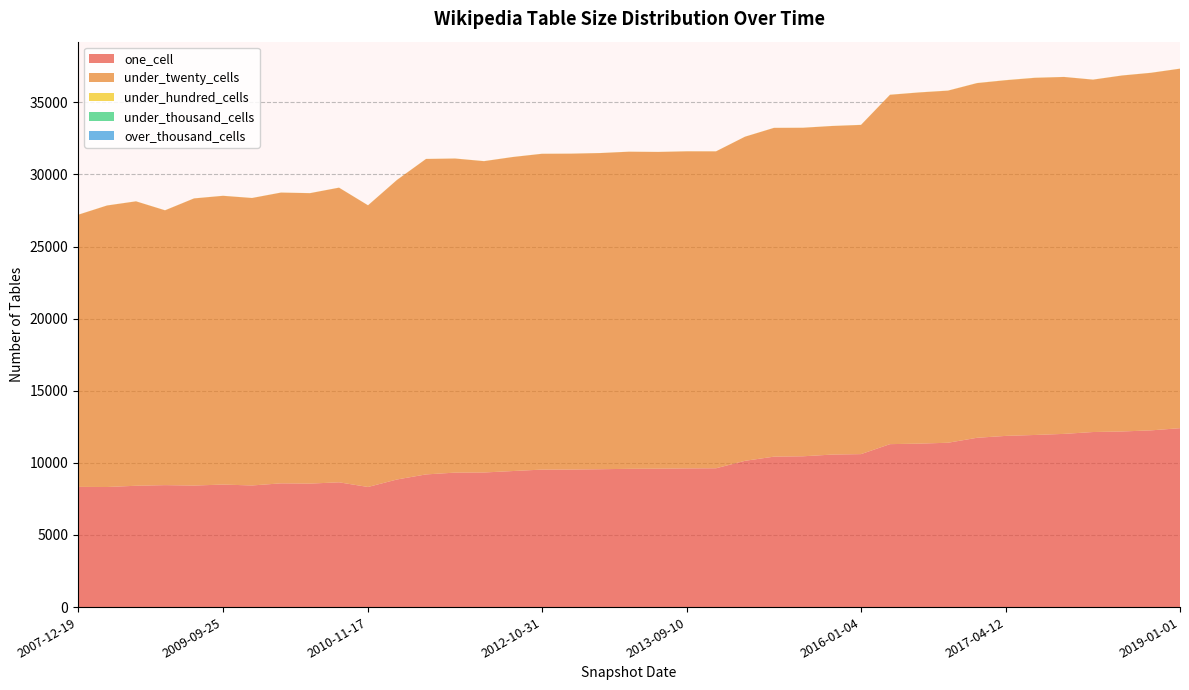

Reading right to left, what are all the values shown in this chart?

one_cell: 2019-01-01=12405	2018-09-28=12253	2018-04-09=12176	2017-12-22=12138	2017-10-12=12009	2017-07-24=11934	2017-04-12=11871	2016-12-27=11738	2016-10-07=11395	2016-07-04=11333	2016-04-05=11298	2016-01-04=10606	2015-10-01=10574	2015-07-03=10456	2015-04-09=10431	2014-09-08=10142	2013-07-09=9625	2013-09-10=9616	2013-05-21=9596	2013-12-20=9586	2013-02-20=9559	2012-12-11=9537	2012-10-31=9533	2012-07-13=9434	2012-03-26=9332	2012-01-18=9323	2011-09-05=9199	2011-06-10=8848	2010-11-17=8328	2010-07-26=8651	2010-04-01=8563	2009-12-16=8580	2009-06-17=8433	2009-09-25=8496	2009-04-06=8426	2008-04-01=8456	2008-10-10=8412	2008-06-27=8326	2007-12-19=8335
under_twenty_cells: 2019-01-01=24925	2018-09-28=24790	2018-04-09=24680	2017-12-22=24432	2017-10-12=24747	2017-07-24=24762	2017-04-12=24660	2016-12-27=24591	2016-10-07=24412	2016-07-04=24348	2016-04-05=24222	2016-01-04=22825	2015-10-01=22782	2015-07-03=22778	2015-04-09=22795	2014-09-08=22471	2013-07-09=21972	2013-09-10=21984	2013-05-21=21961	2013-12-20=21987	2013-02-20=21920	2012-12-11=21901	2012-10-31=21896	2012-07-13=21773	2012-03-26=21586	2012-01-18=21777	2011-09-05=21872	2011-06-10=20769	2010-11-17=19528	2010-07-26=20429	2010-04-01=20136	2009-12-16=20159	2009-06-17=19930	2009-09-25=20019	2009-04-06=19908	2008-04-01=19054	2008-10-10=19720	2008-06-27=19517	2007-12-19=18863
under_hundred_cells: 2019-01-01=7	2018-09-28=7	2018-04-09=7	2017-12-22=6	2017-10-12=5	2017-07-24=10	2017-04-12=10	2016-12-27=9	2016-10-07=8	2016-07-04=8	2016-04-05=8	2016-01-04=8	2015-10-01=6	2015-07-03=6	2015-04-09=6	2014-09-08=6	2013-07-09=6	2013-09-10=6	2013-05-21=6	2013-12-20=6	2013-02-20=6	2012-12-11=6	2012-10-31=6	2012-07-13=6	2012-03-26=6	2012-01-18=6	2011-09-05=6	2011-06-10=6	2010-11-17=6	2010-07-26=6	2010-04-01=6	2009-12-16=6	2009-06-17=6	2009-09-25=6	2009-04-06=6	2008-04-01=6	2008-10-10=6	2008-06-27=6	2007-12-19=6
under_thousand_cells: 2019-01-01=0	2018-09-28=0	2018-04-09=0	2017-12-22=0	2017-10-12=0	2017-07-24=0	2017-04-12=0	2016-12-27=0	2016-10-07=0	2016-07-04=0	2016-04-05=0	2016-01-04=0	2015-10-01=0	2015-07-03=0	2015-04-09=0	2014-09-08=0	2013-07-09=0	2013-09-10=0	2013-05-21=0	2013-12-20=0	2013-02-20=0	2012-12-11=0	2012-10-31=0	2012-07-13=0	2012-03-26=0	2012-01-18=0	2011-09-05=0	2011-06-10=0	2010-11-17=0	2010-07-26=0	2010-04-01=0	2009-12-16=0	2009-06-17=0	2009-09-25=0	2009-04-06=0	2008-04-01=0	2008-10-10=0	2008-06-27=0	2007-12-19=0
over_thousand_cells: 2019-01-01=0	2018-09-28=0	2018-04-09=0	2017-12-22=0	2017-10-12=0	2017-07-24=0	2017-04-12=0	2016-12-27=0	2016-10-07=0	2016-07-04=0	2016-04-05=0	2016-01-04=0	2015-10-01=0	2015-07-03=0	2015-04-09=0	2014-09-08=0	2013-07-09=0	2013-09-10=0	2013-05-21=0	2013-12-20=0	2013-02-20=0	2012-12-11=0	2012-10-31=0	2012-07-13=0	2012-03-26=0	2012-01-18=0	2011-09-05=0	2011-06-10=0	2010-11-17=0	2010-07-26=0	2010-04-01=0	2009-12-16=0	2009-06-17=0	2009-09-25=0	2009-04-06=0	2008-04-01=0	2008-10-10=0	2008-06-27=0	2007-12-19=0